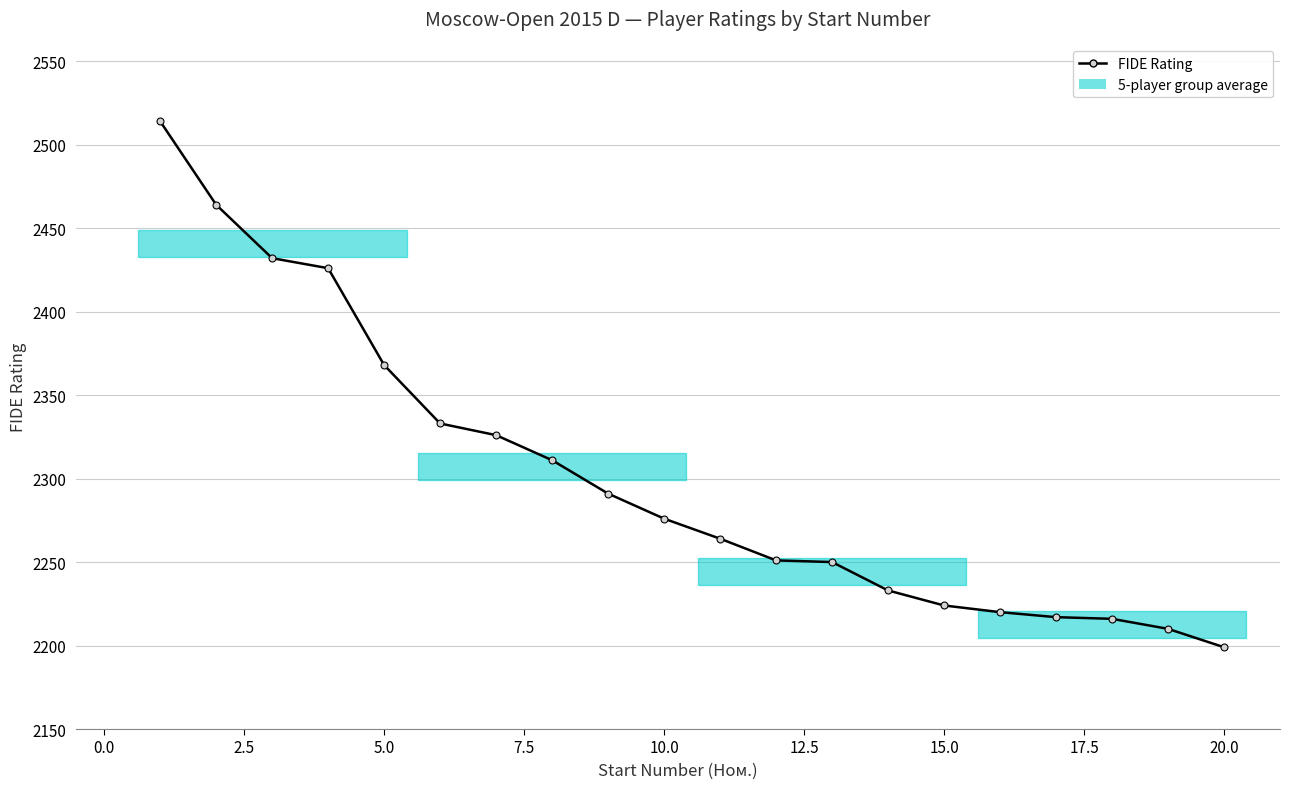

What is the value of the 16th point from the left?

2220